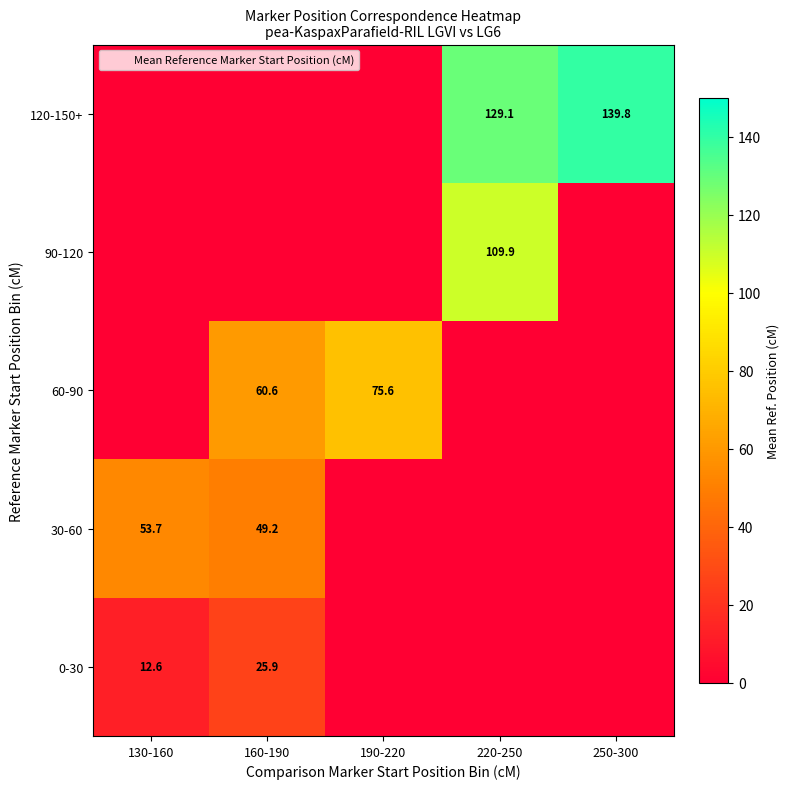

Rank the series at 190-220 from highest to lowest value.

60-90, 0-30, 30-60, 90-120, 120-150+